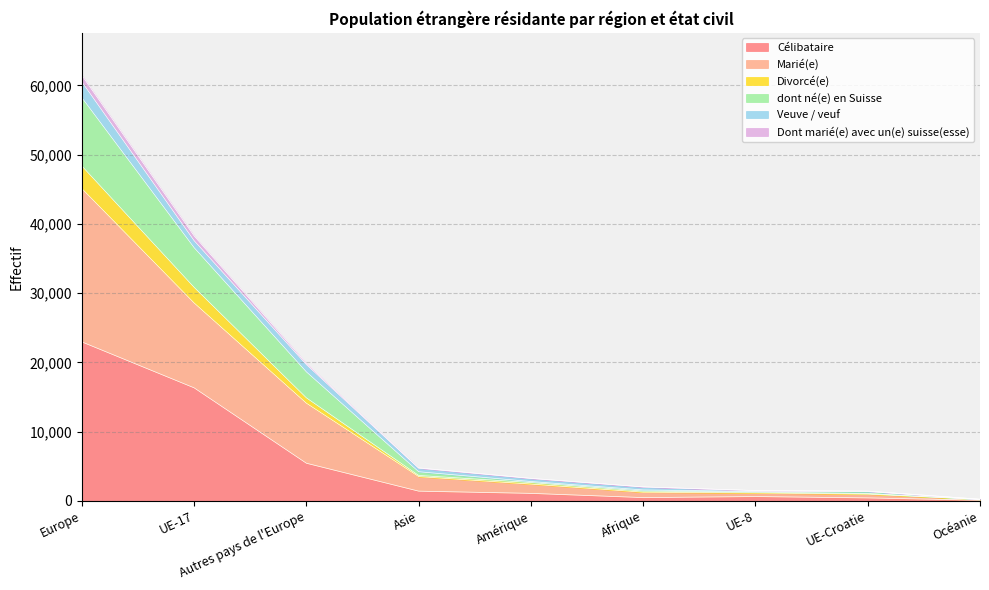

Is it true that Célibataire equals 8272 at Autres pays de l'Europe?

False